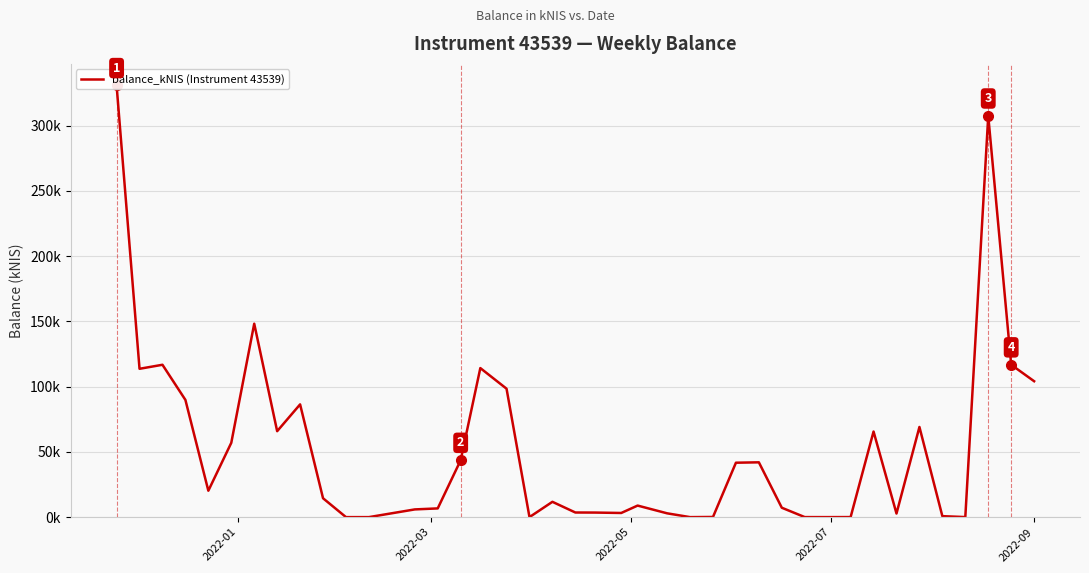

How many data points are less than 14?

20